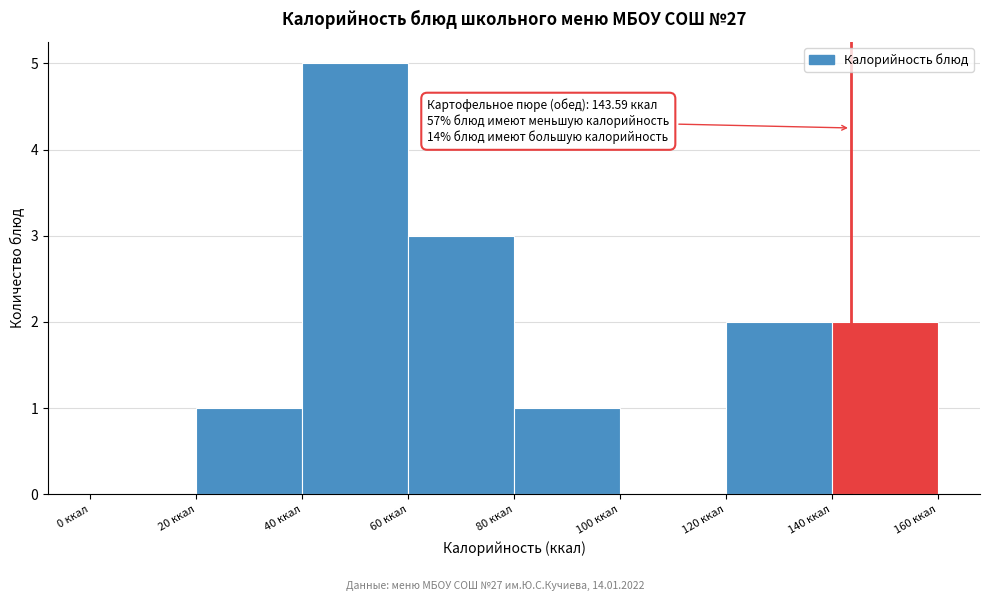

Which range on the x-axis has the tallest bar?

40 to 60